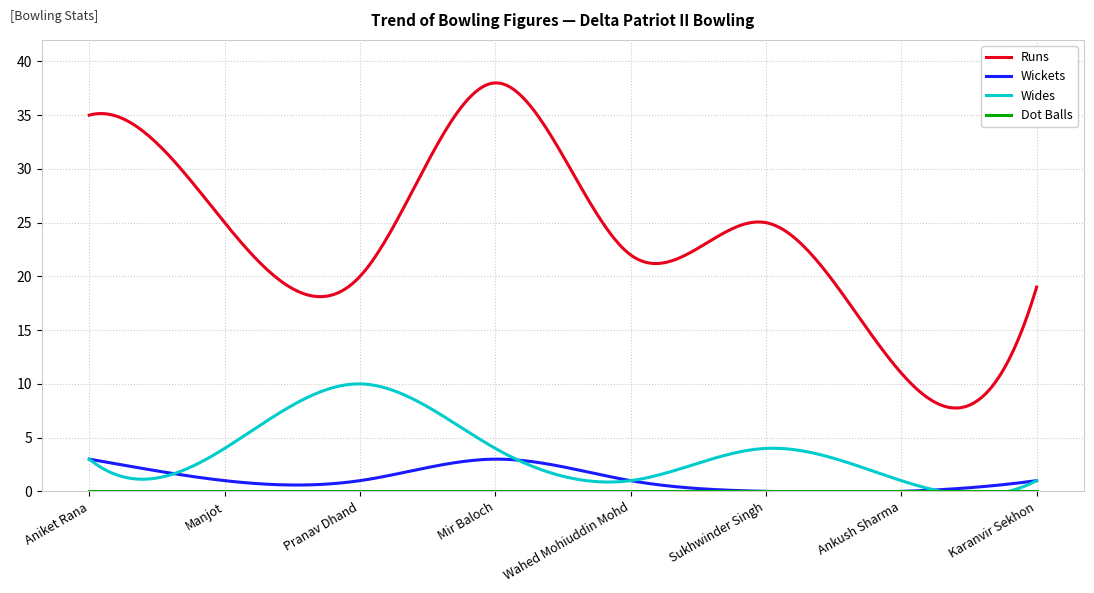

True or false: Wides and Runs cross at least once.

False